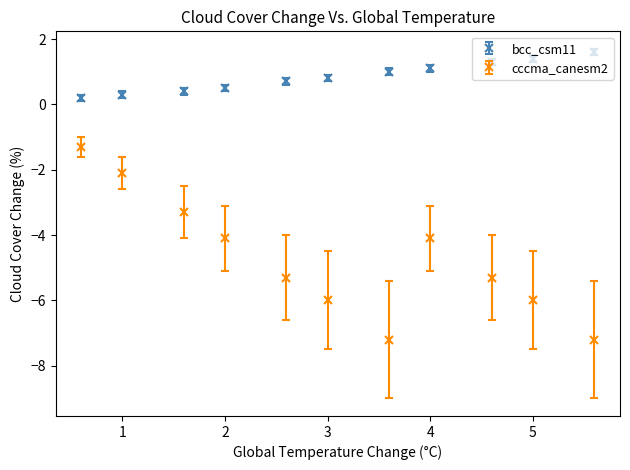

Which series has the largest range (max minus min)?

cccma_canesm2